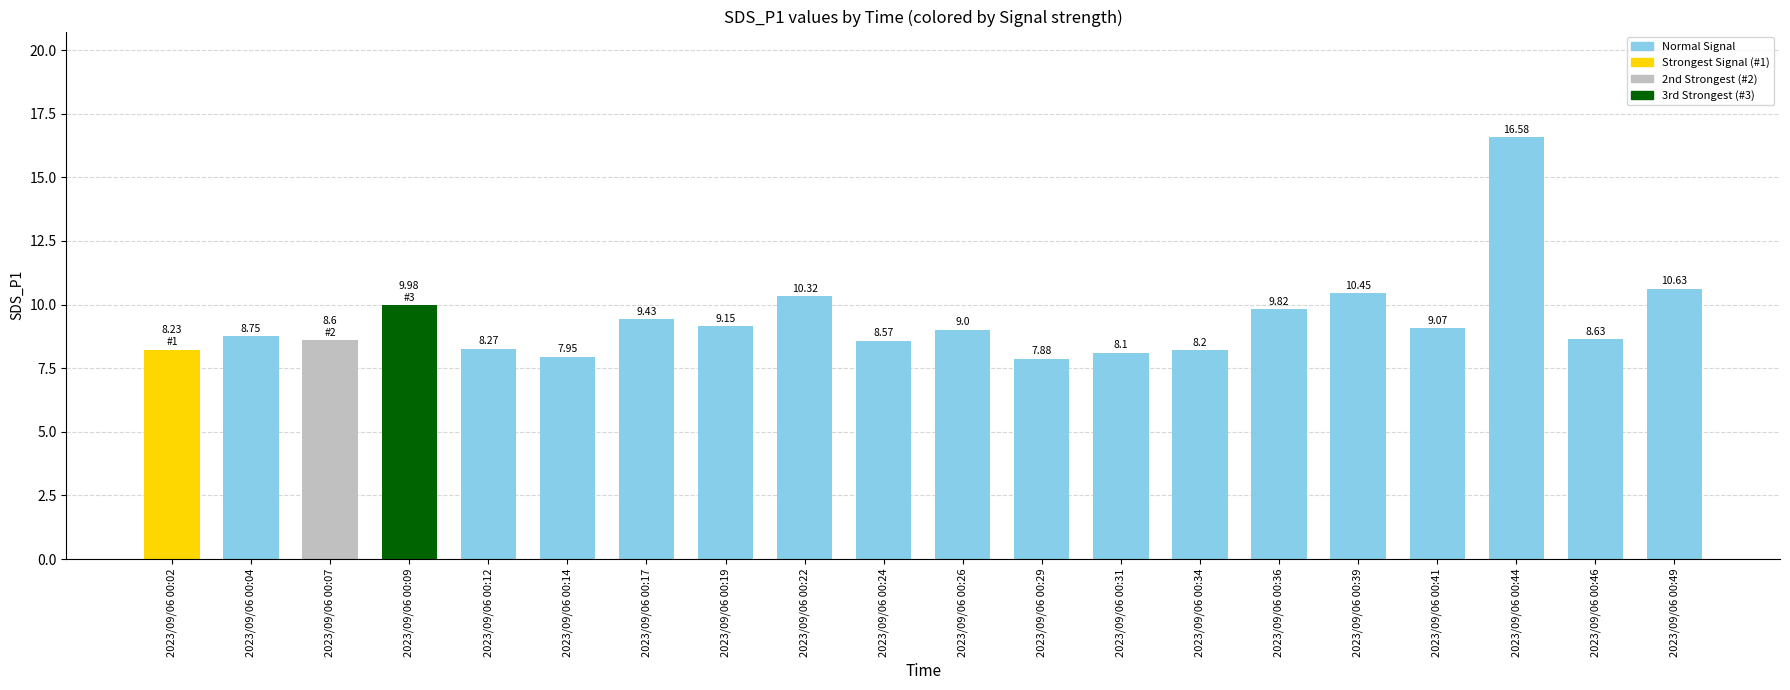

How many categories are shown in the chart?

20